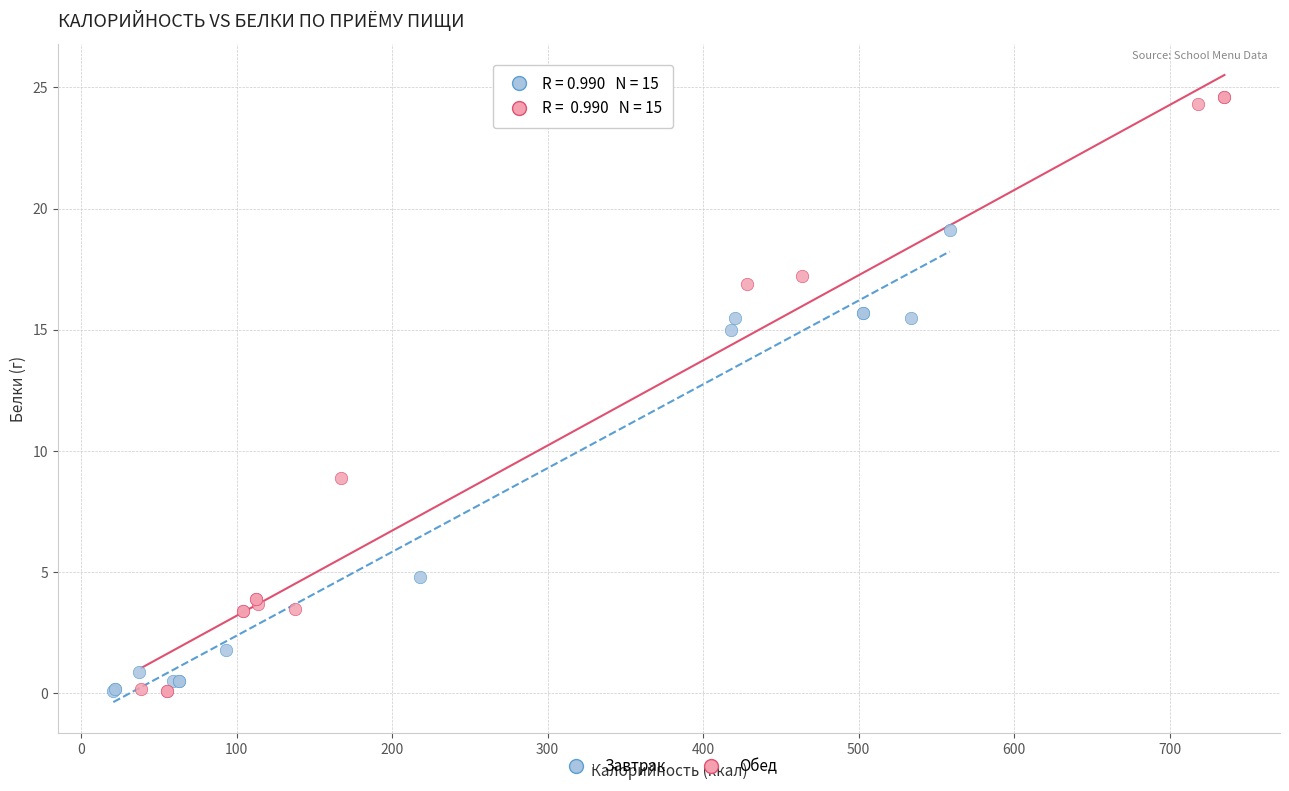

Which series reaches the maximum Y coordinate?

Обед